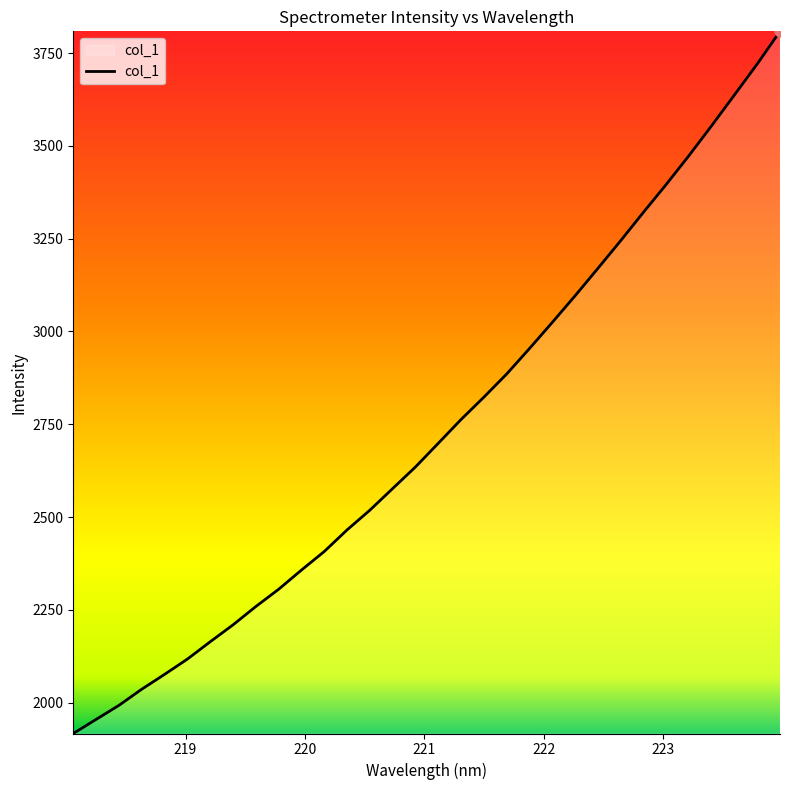

What is the difference between the maximum and minimum values?

1892.2